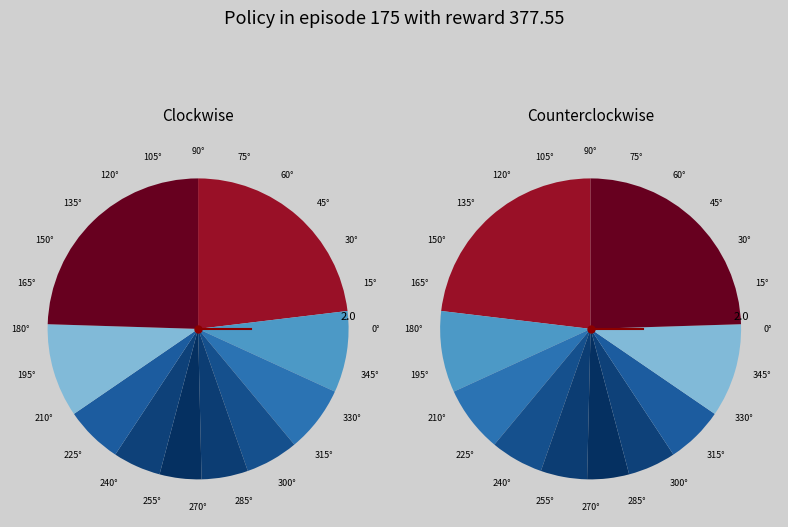

Is pct65 the majority of the pie?

No